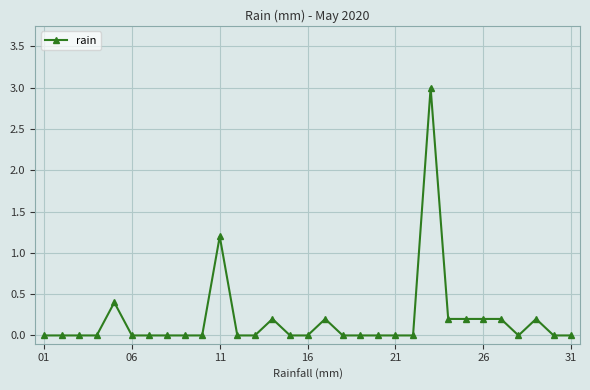

What is the difference between the maximum and second lowest values?

3.0